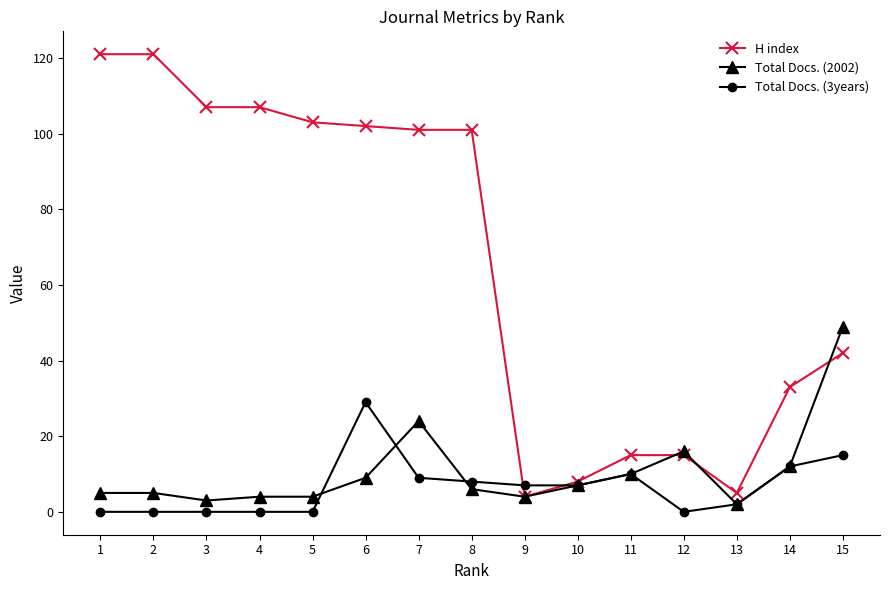

What is the maximum value shown in the chart?

121